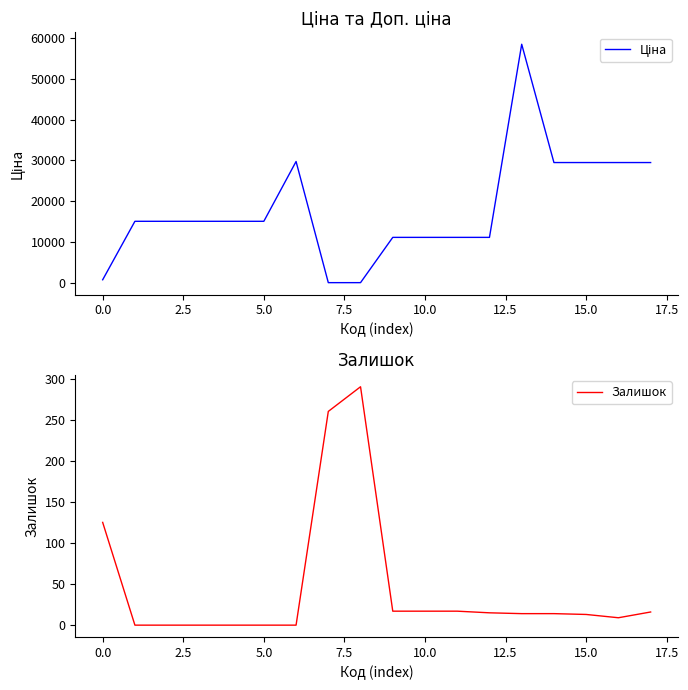

What is the average value of the Ціна series?

18196.6